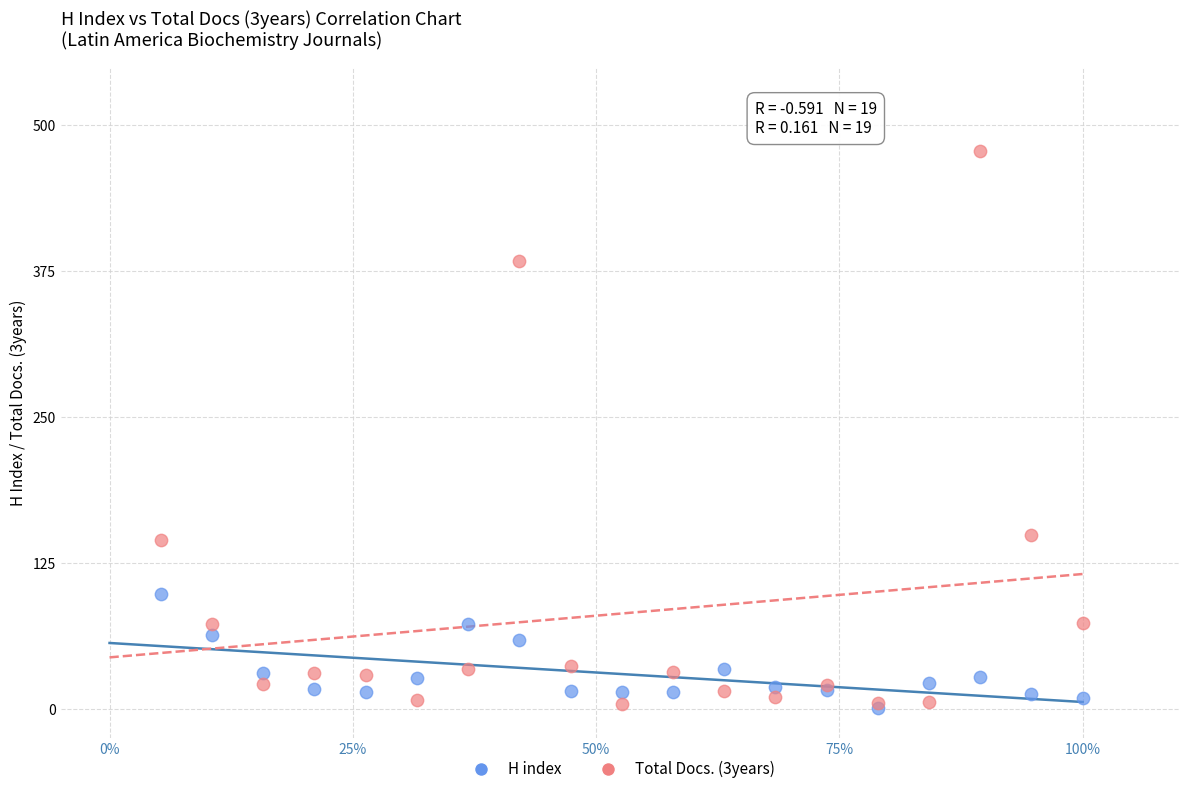

Which series contains the highest Y value?

Total Docs. (3years)